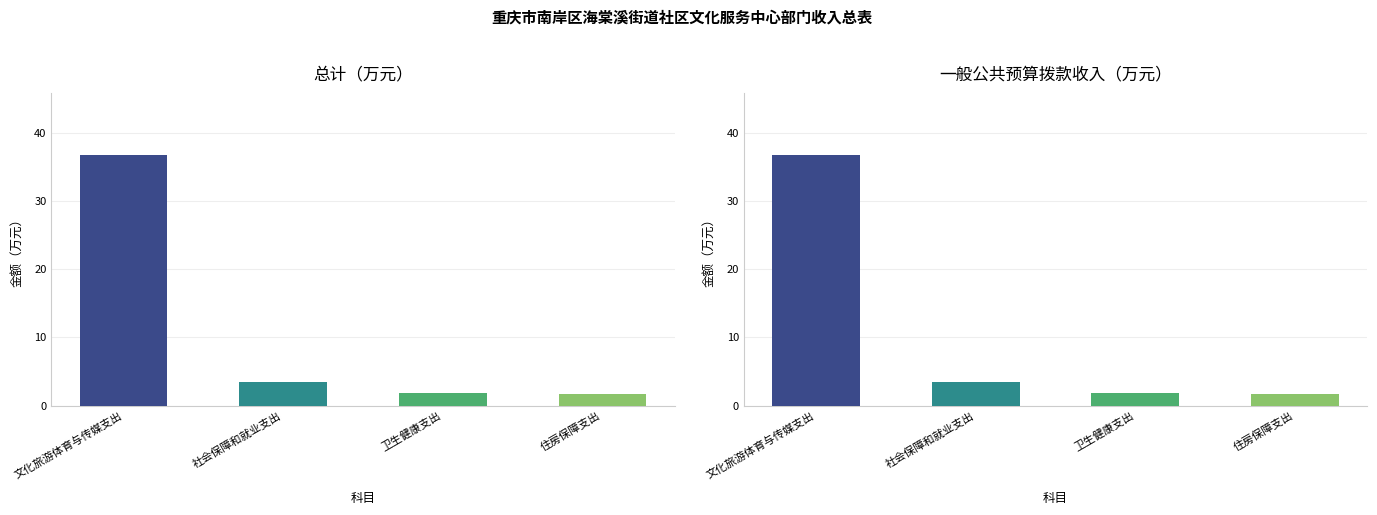

How many groups of bars are there?

4